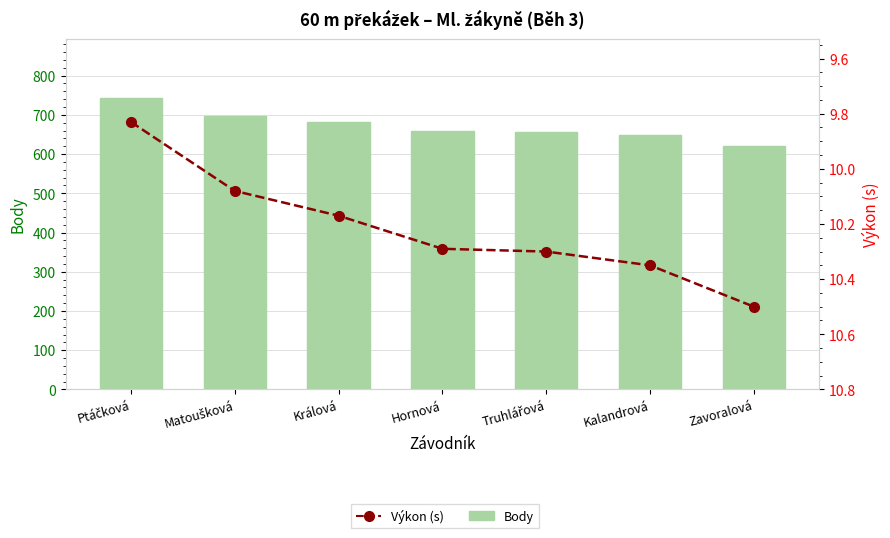

What is the difference between the Výkon (s) values at Hornová and Zavoralová?

0.2